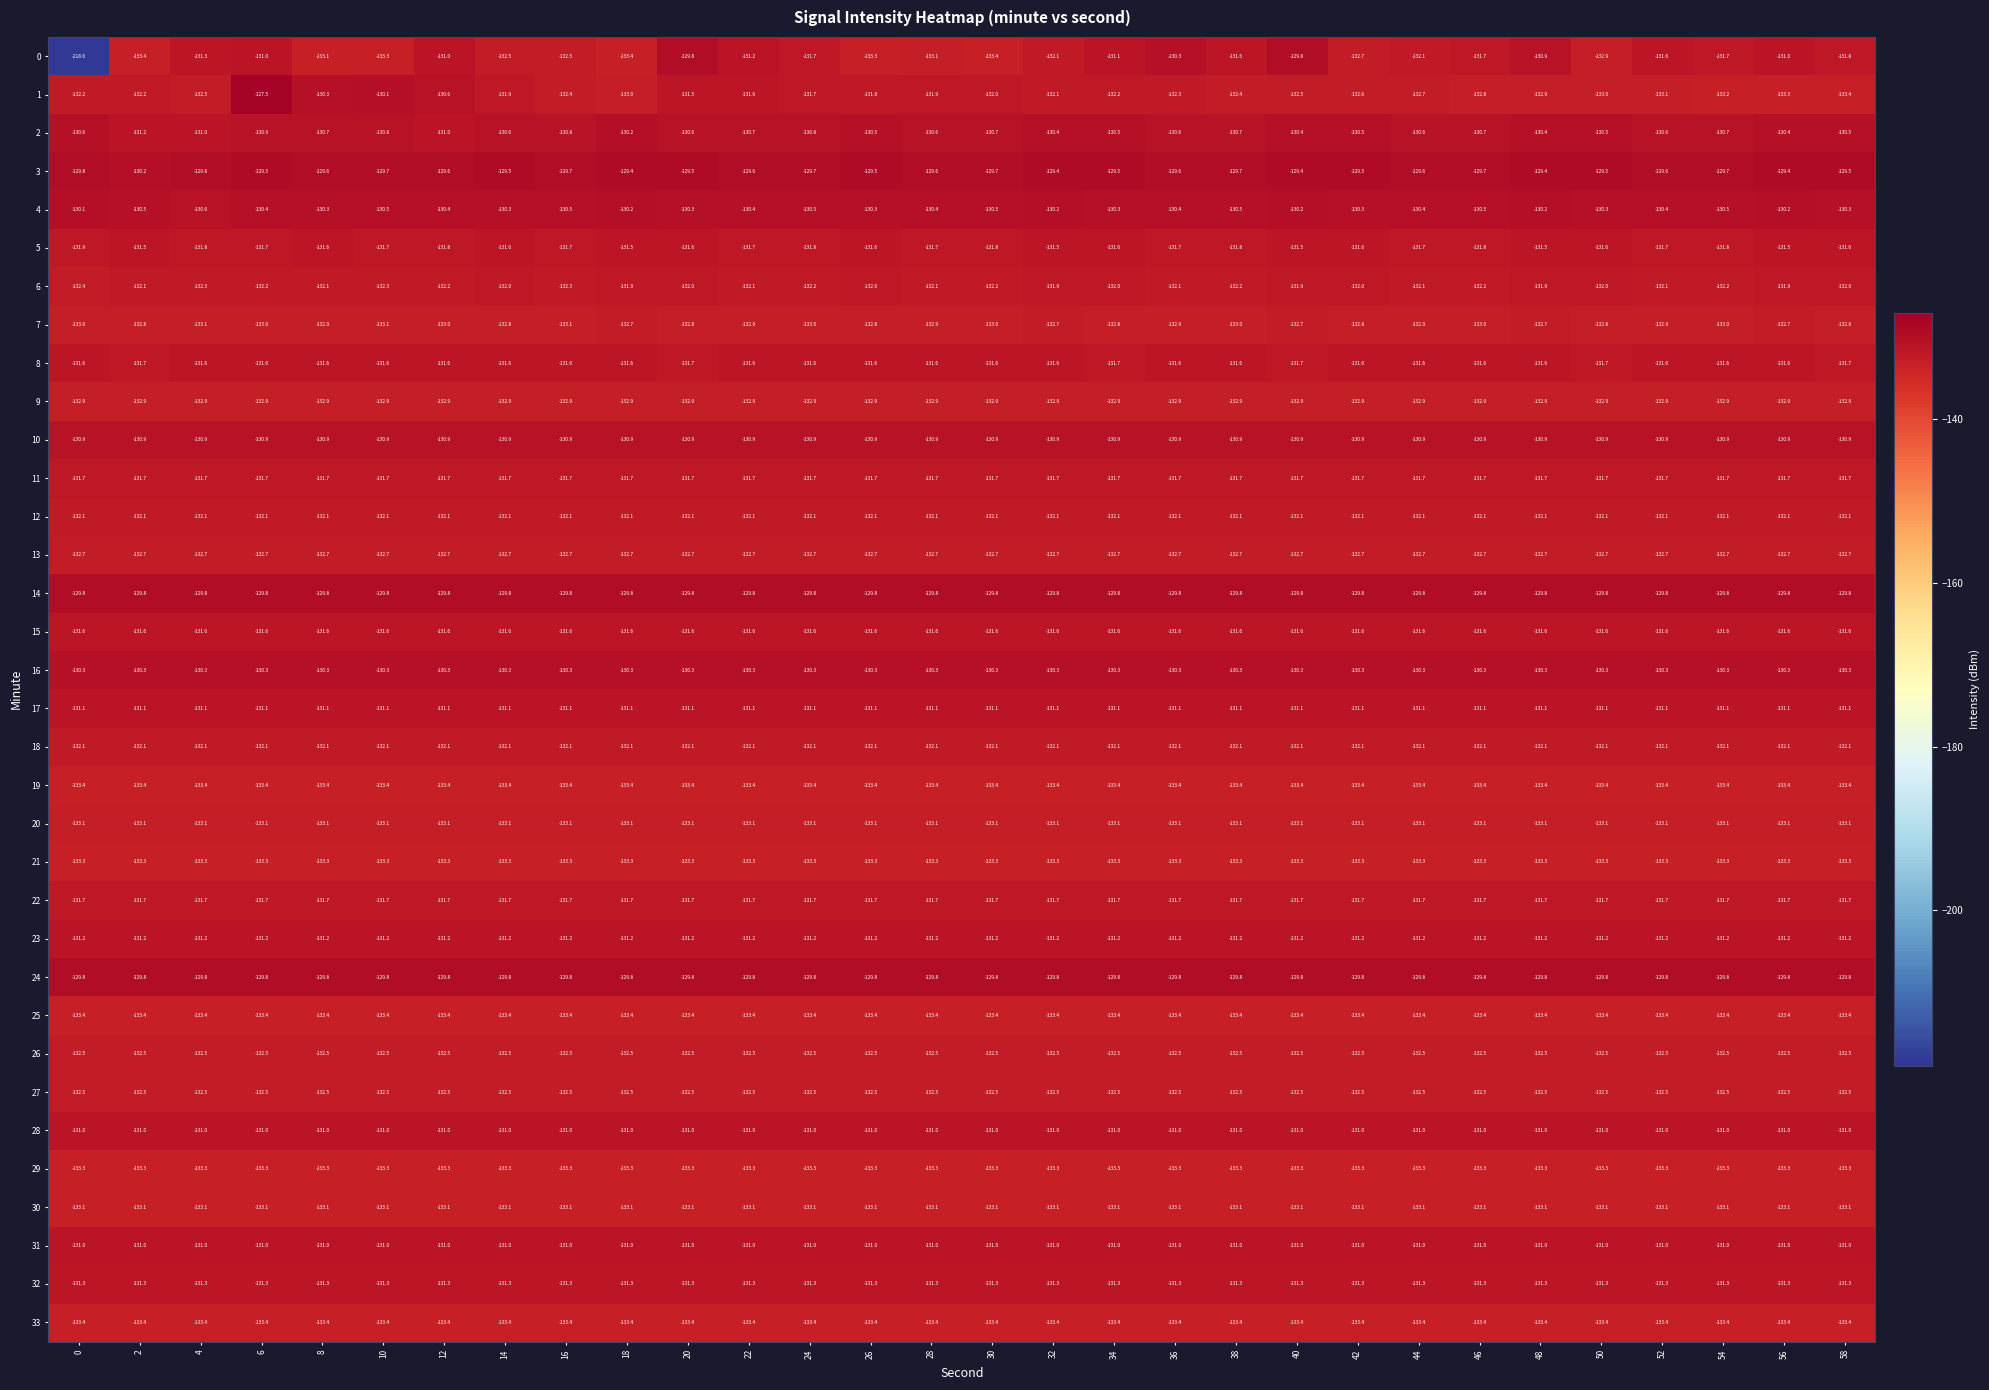

What is the average value of the 1 series?

-132.1